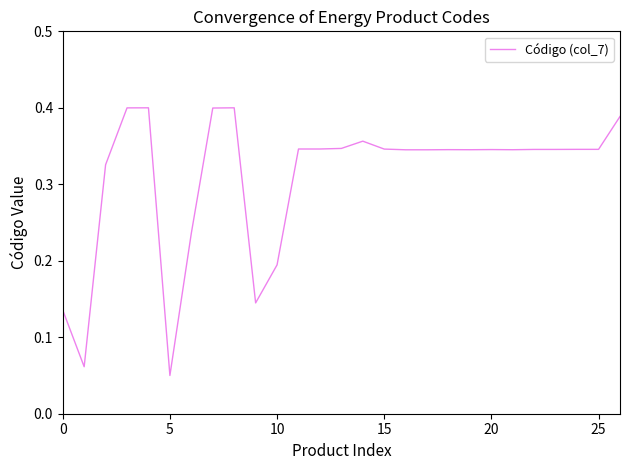

What is the average value?

0.3